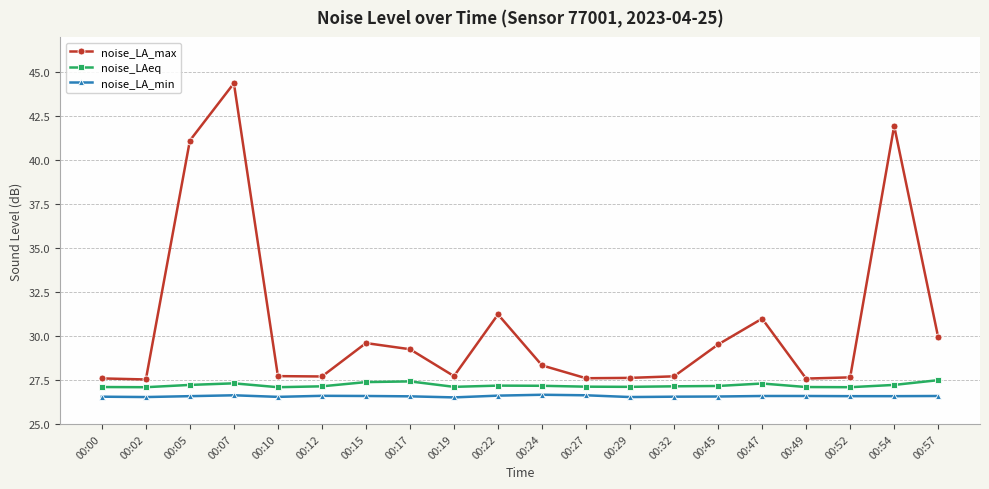

True or false: noise_LA_min has more than 1 points higher than both neighbors.

True